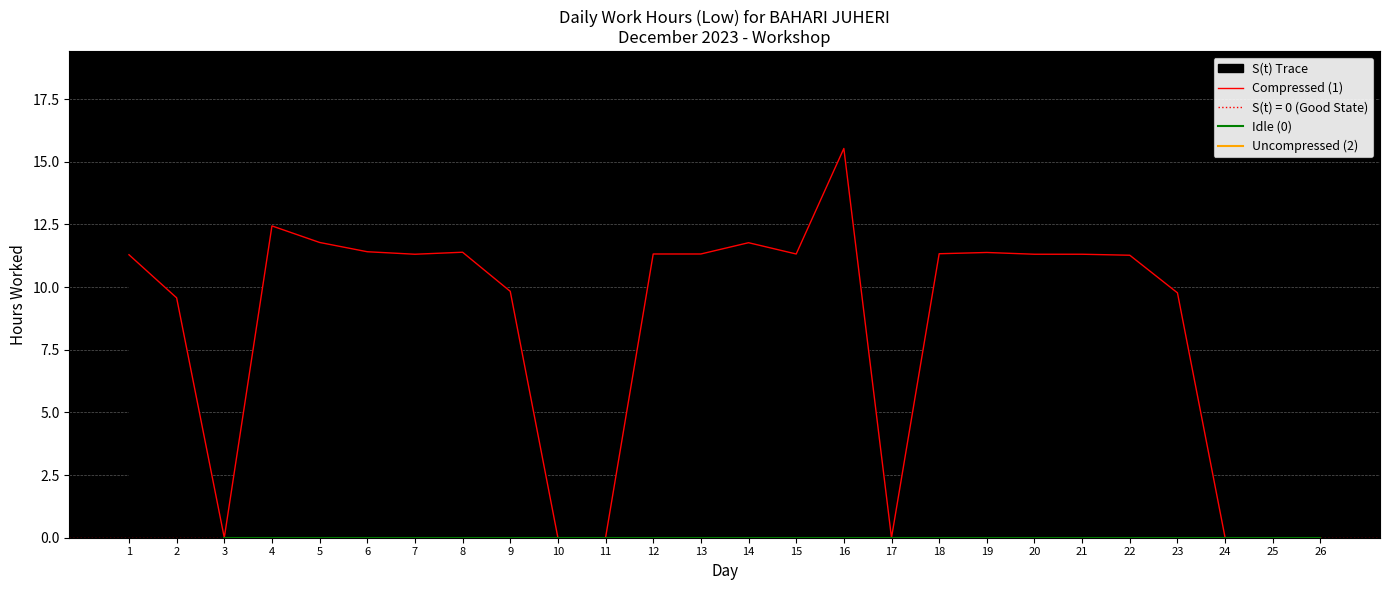

Where is the first local maximum?

4